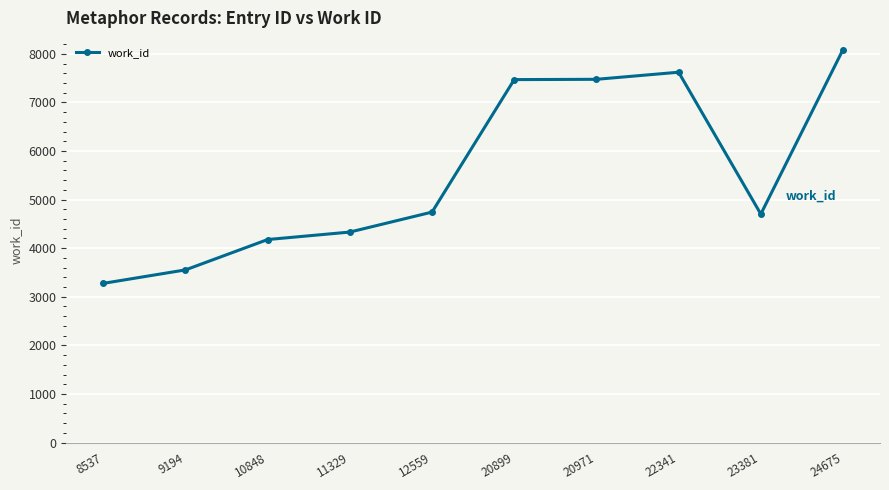

What is the minimum value shown in the chart?

3276